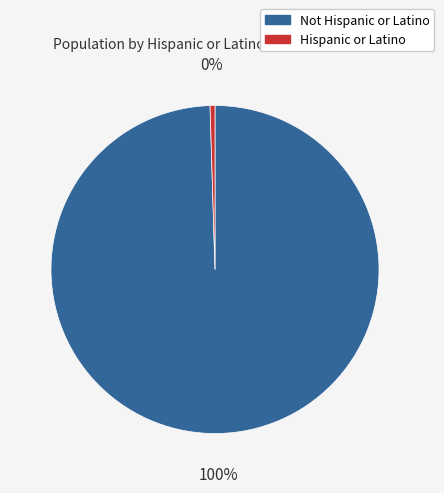

Between Hispanic or Latino and Not Hispanic or Latino, which is larger?

Not Hispanic or Latino